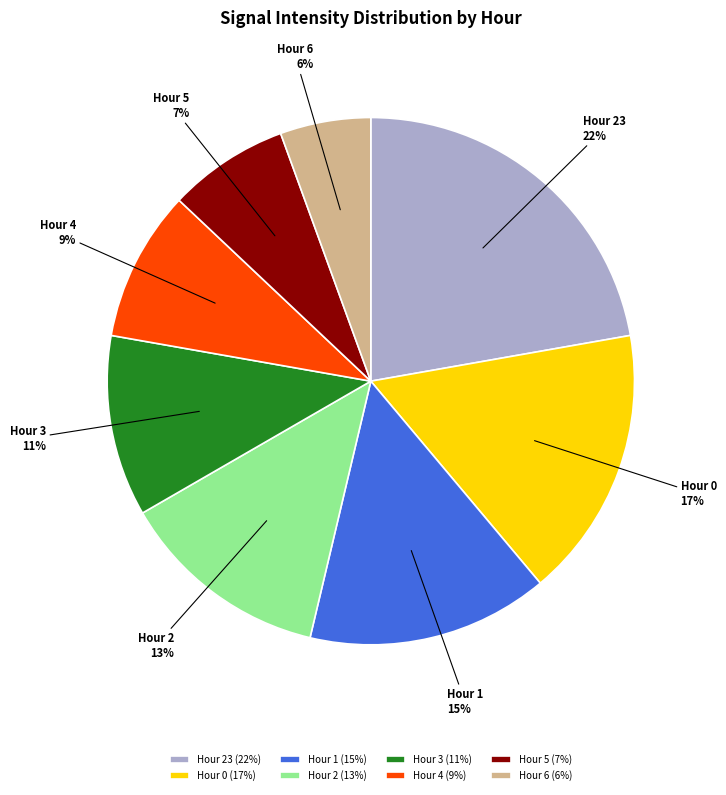

The Hour 23 (22%) slice represents 22% of the pie. True or false?

True